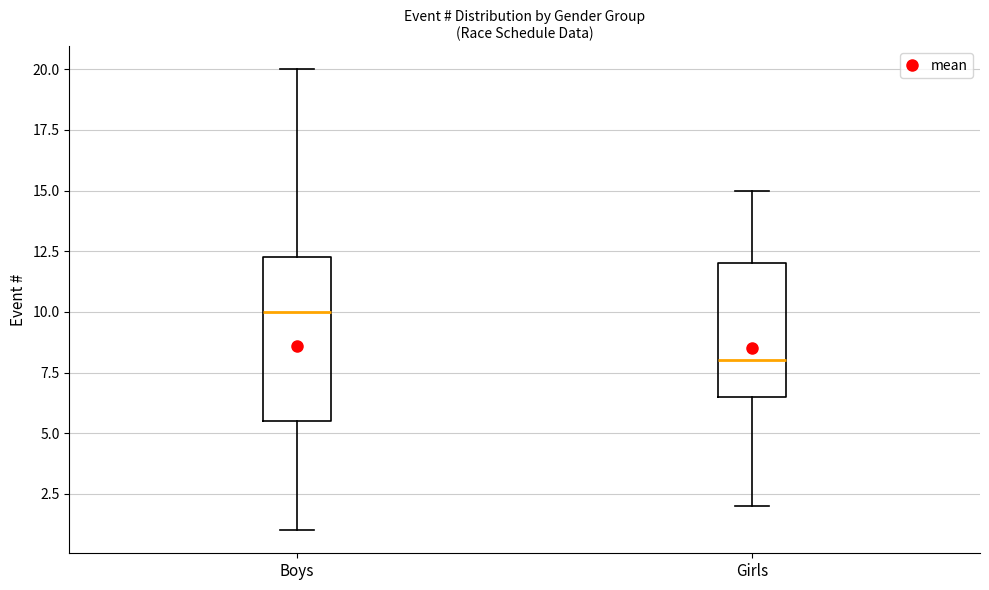

Which box has the lowest median line?

Girls